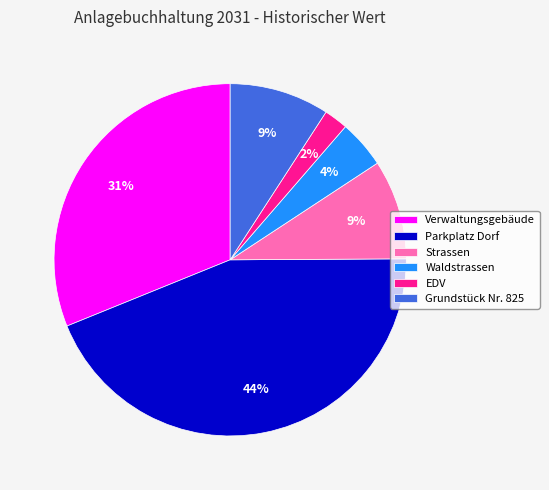

To the nearest percent, what percentage of the pie is Parkplatz Dorf?

44%